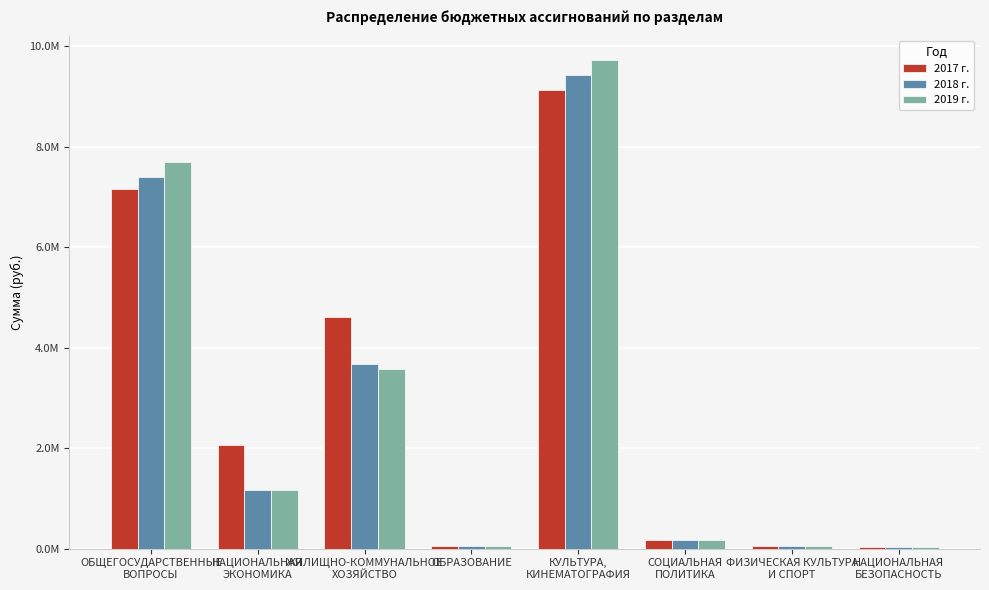

What is the average value of the 2019 г. series?

2810836.7